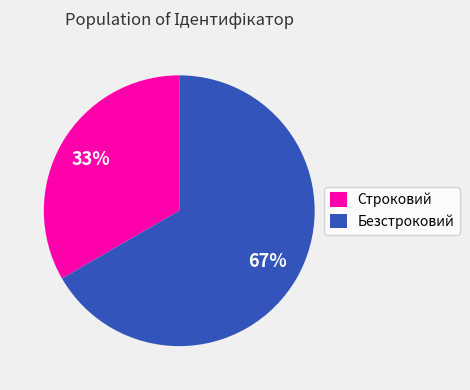

Which has a higher value, Безстроковий or Строковий?

Безстроковий